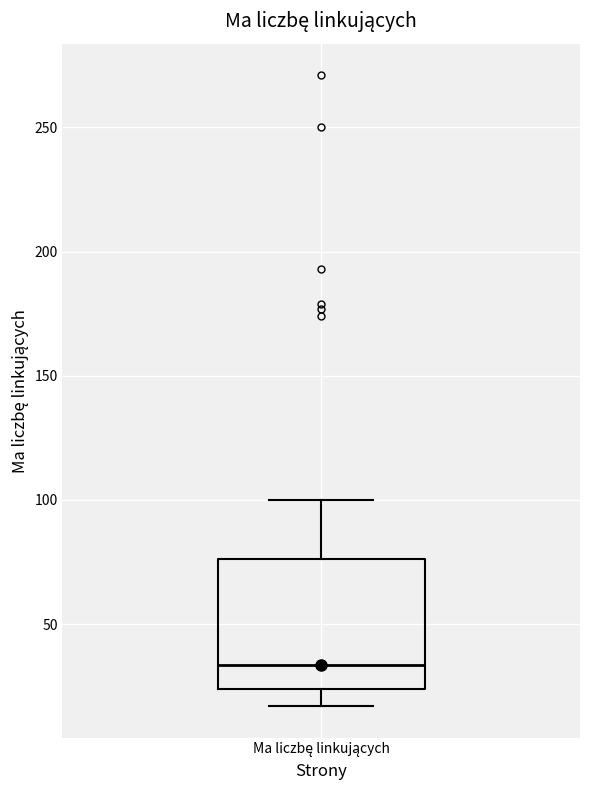

Read this box plot against the y-axis: the position of the median line, the range covered by the box, and the ends of both whiskers. The values are not printed on the chart, so give them approximately, as read against the axis.

median 35, box 25 to 75, whiskers 15 to 100